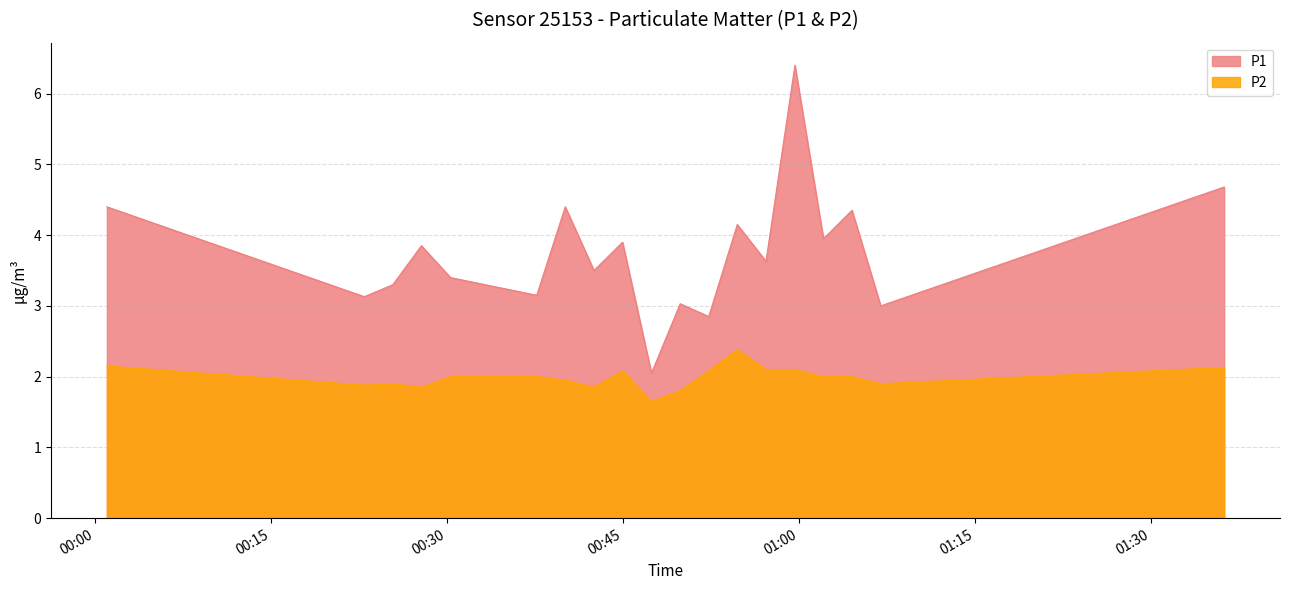

The value of P1 at 03:00 is 6.0. True or false?

False